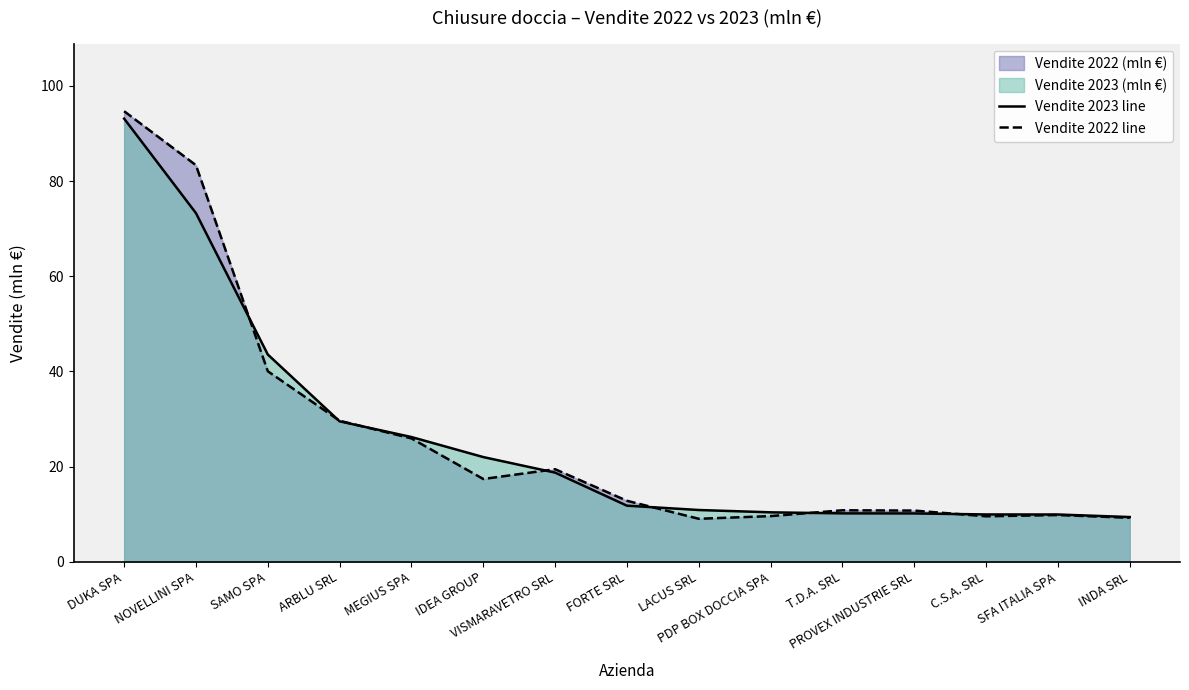

At how many categories does at least one series exceed 20?

6